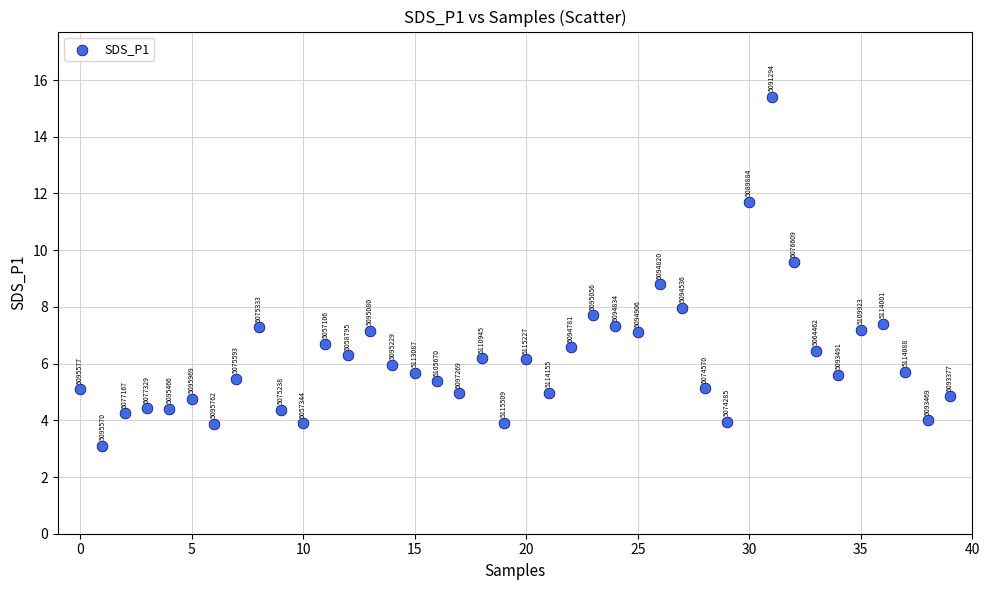

What Y value in the scatter plot is closest to 9?

8.8